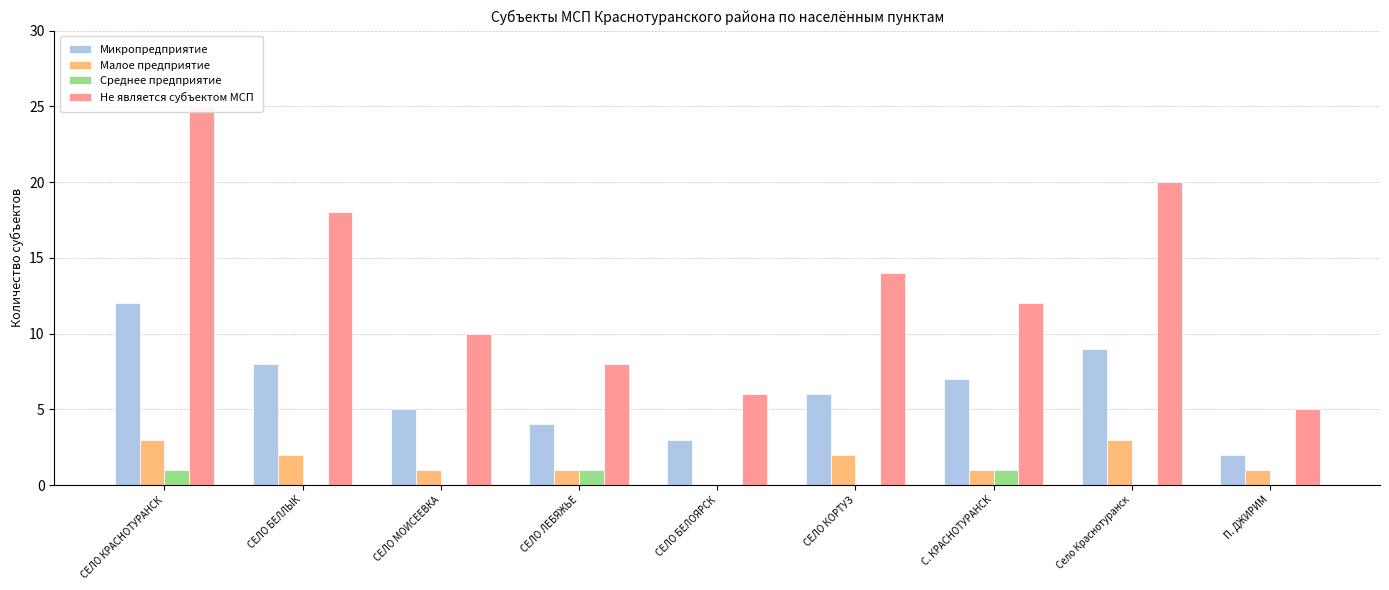

What is the sum of all Не является субъектом МСП values?

118